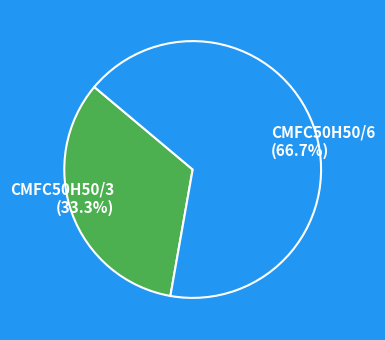

What is the ratio of the value at CMFC50H50/3 to the value at CMFC50H50/6?

0.5